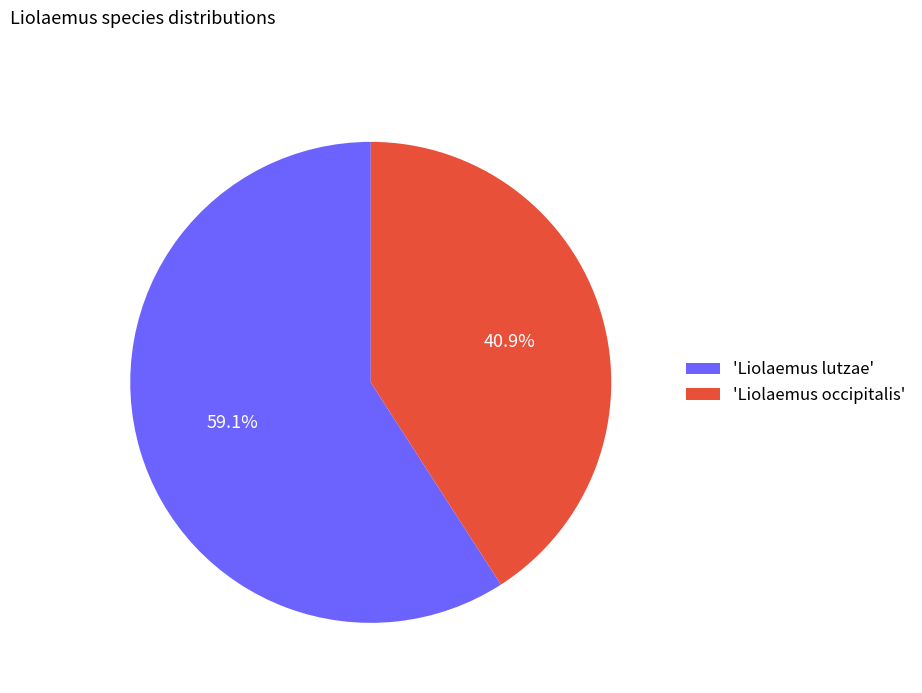

What percentage do 'Liolaemus occipitalis' and 'Liolaemus lutzae' together represent?

100.0%